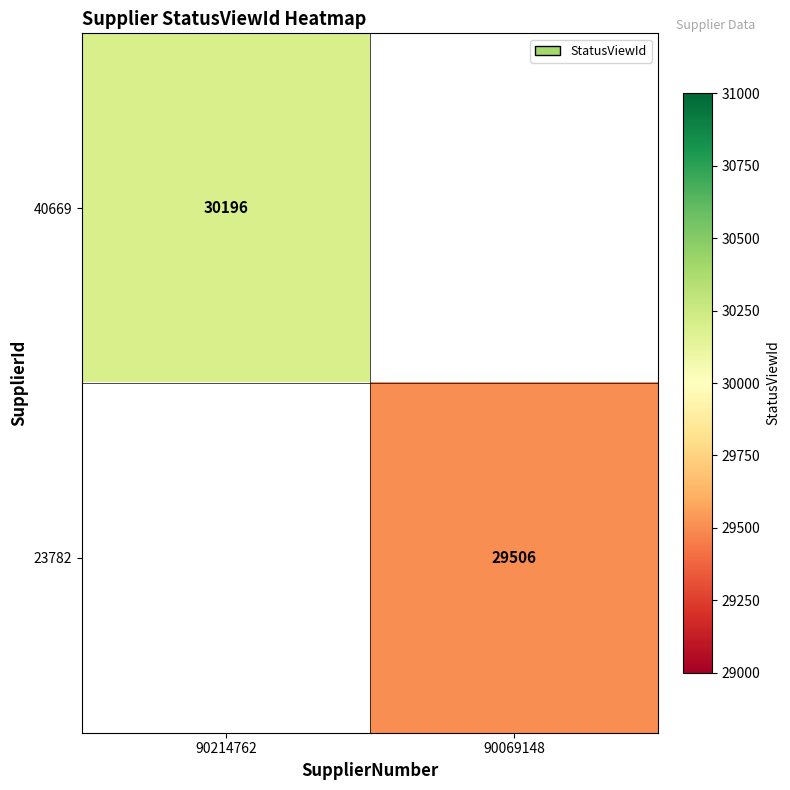

The value of 40669 at 90214762 is 30196. True or false?

True